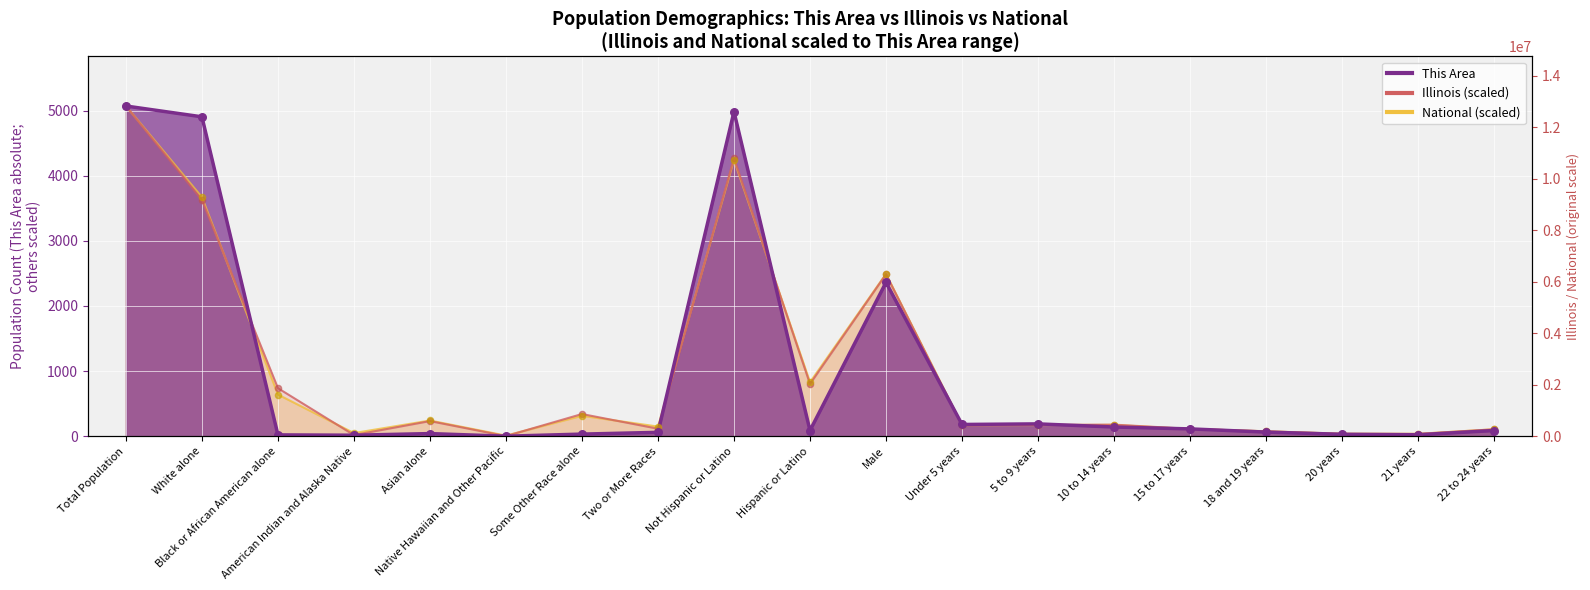

Which series has the largest Y range (max minus min)?

This Area